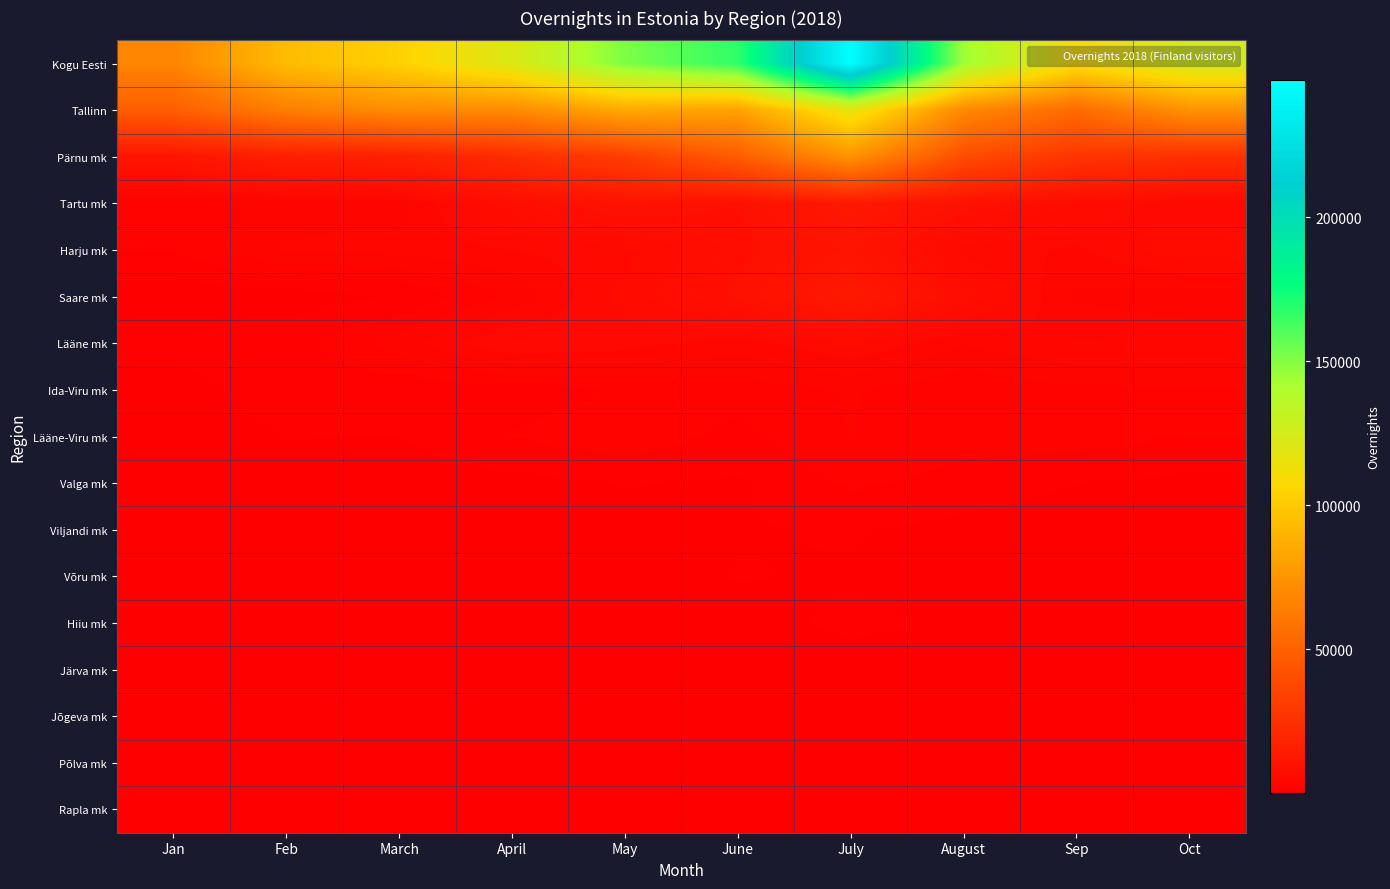

What is the maximum value shown in the chart?

247691